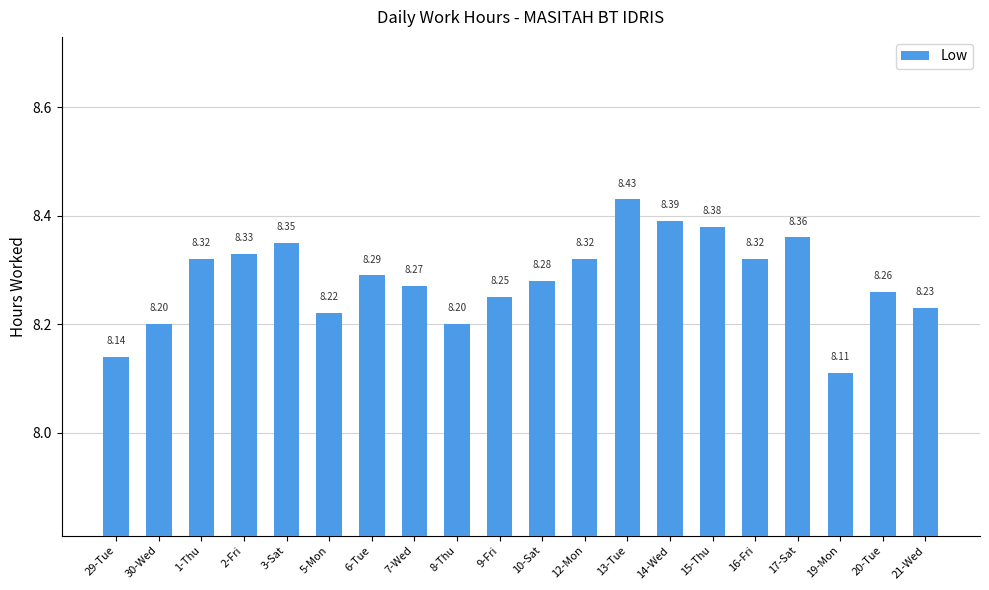

Approximately how many times larger is the value at 1-Thu compared to 5-Mon?

1.0